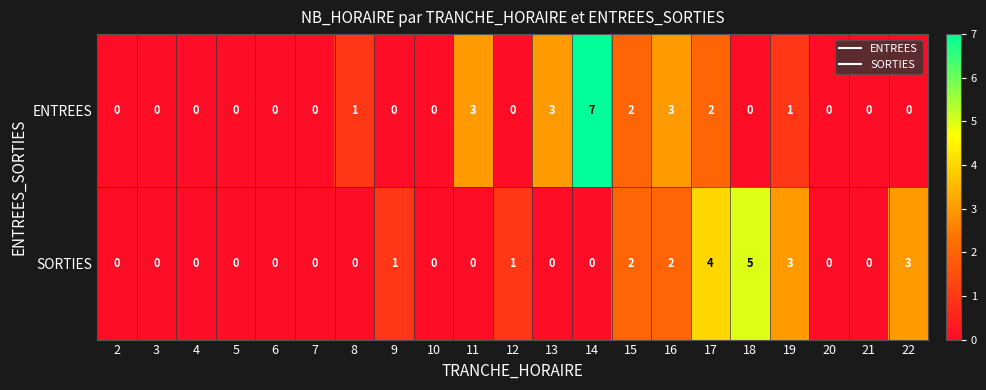

What is the greatest value displayed?

7